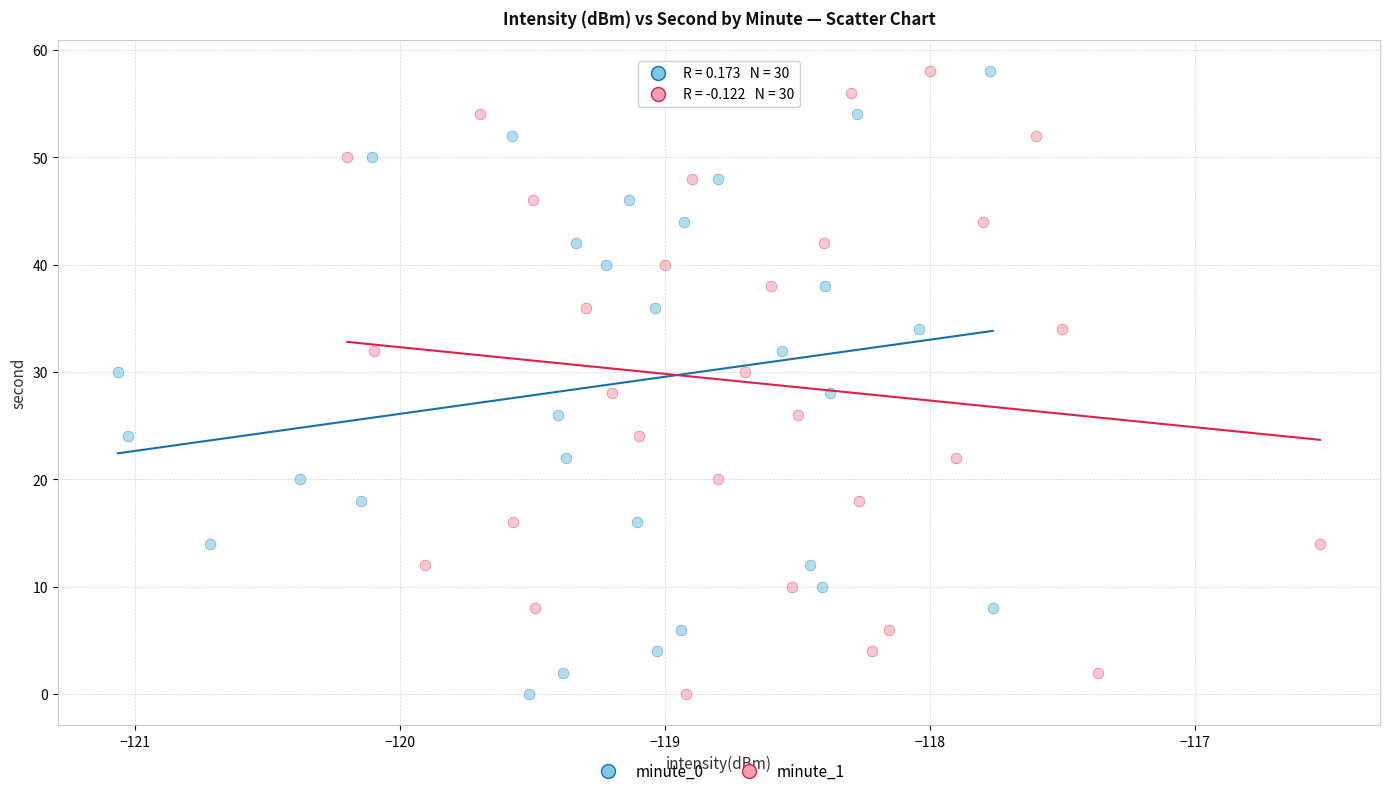

What are all the series names shown in the legend?

minute_0, minute_1